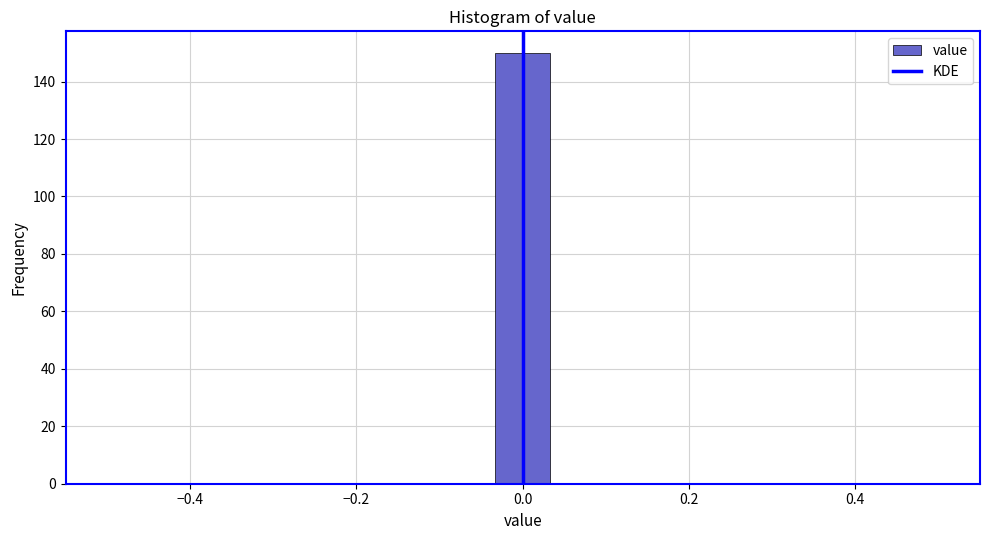

Read against the x-axis, roughly where is the centre of the tallest bar?

0.00